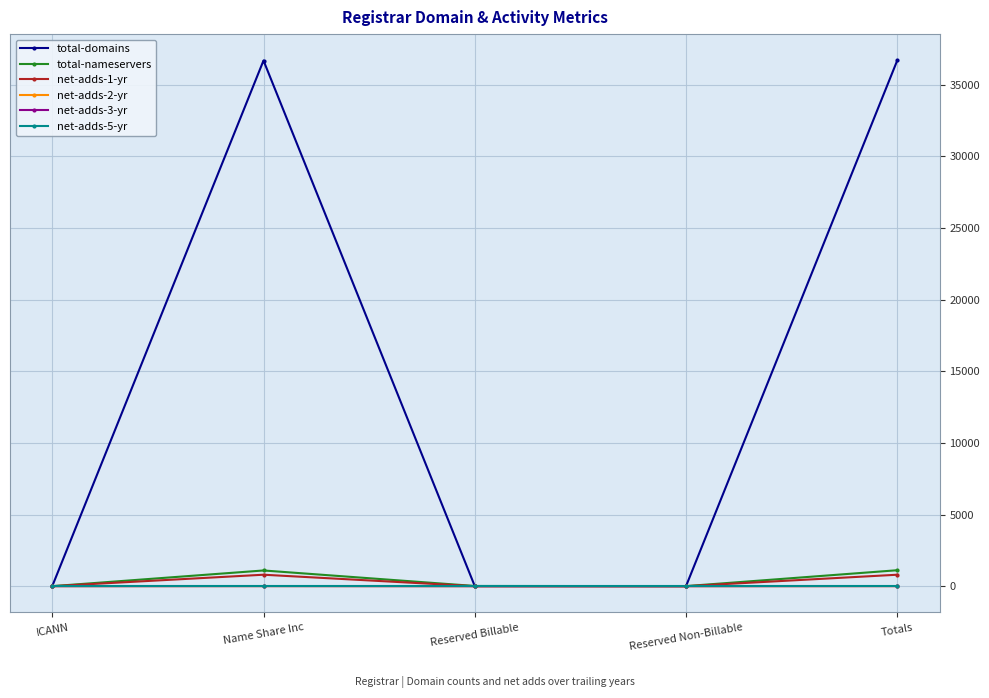

What position from the left is ICANN?

1